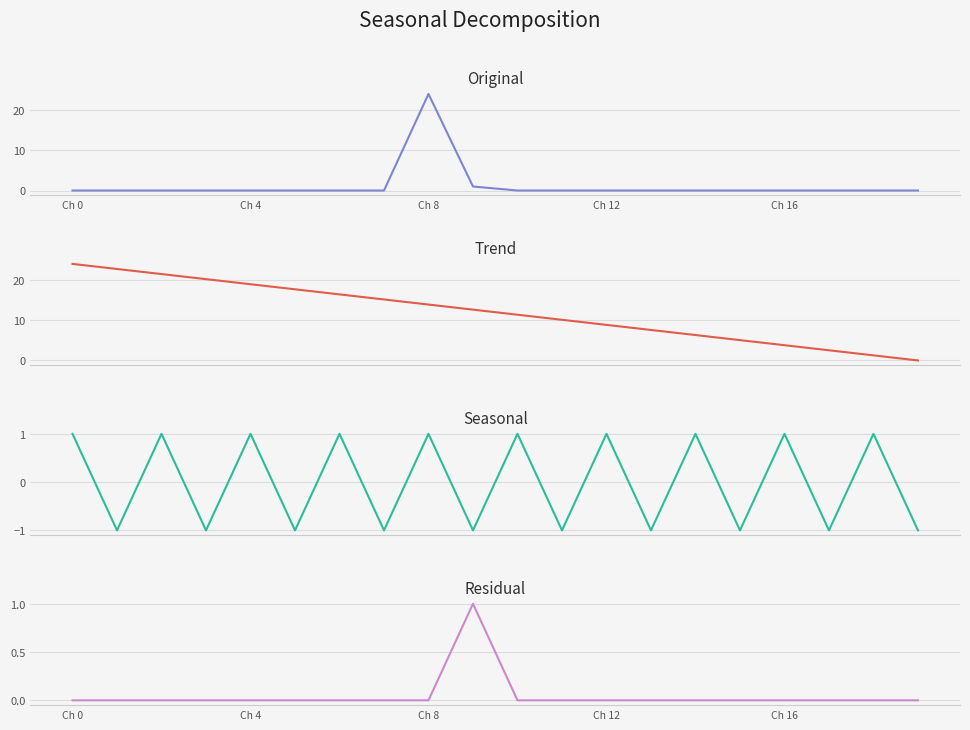

How many values in Residual are above zero?

1